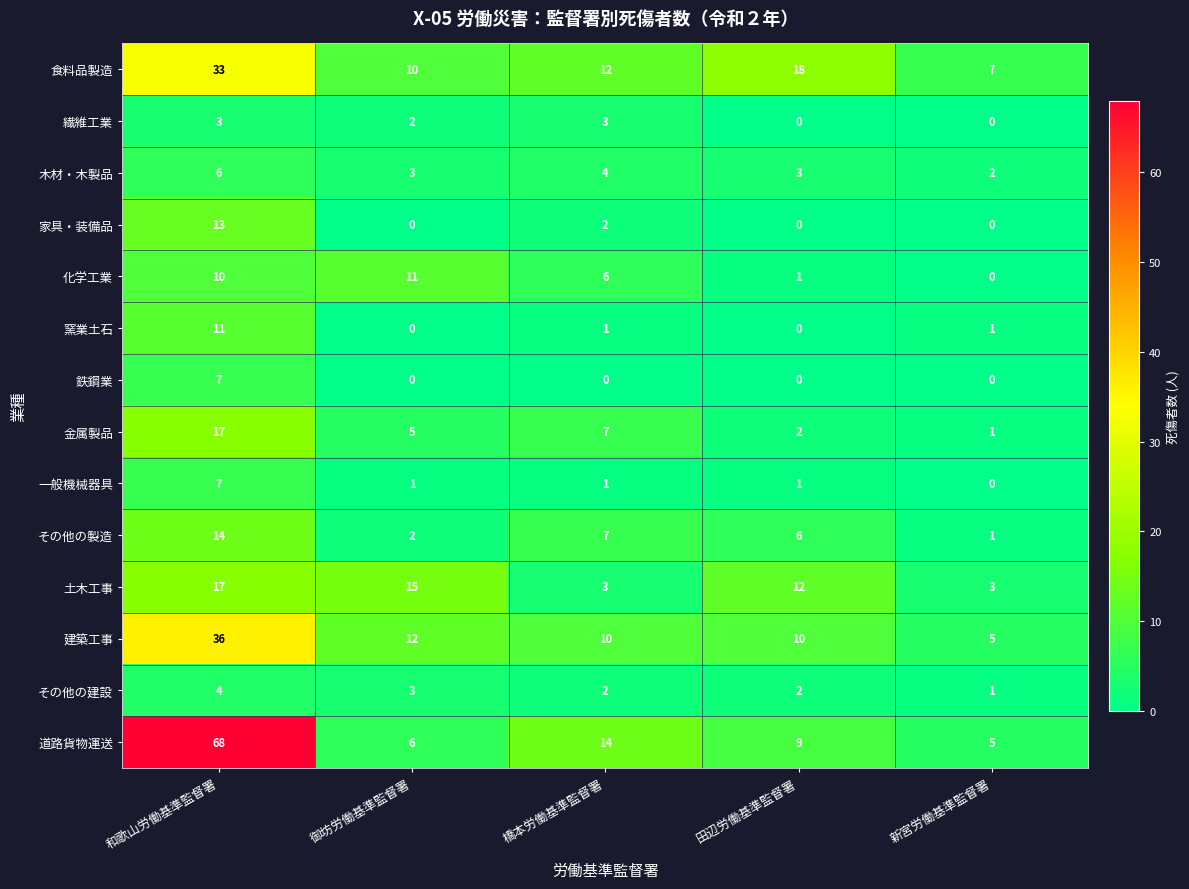

What is the average value of the 建築工事 series?

15